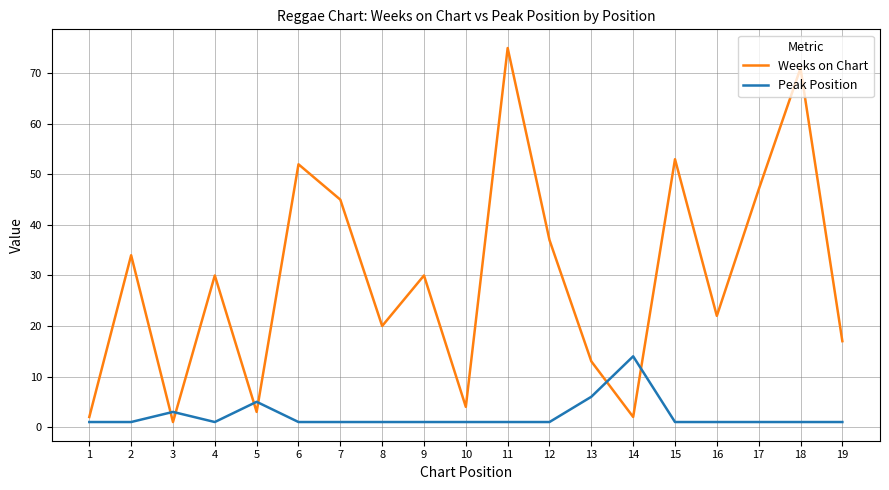

Which series has the largest total across all categories?

Weeks on Chart